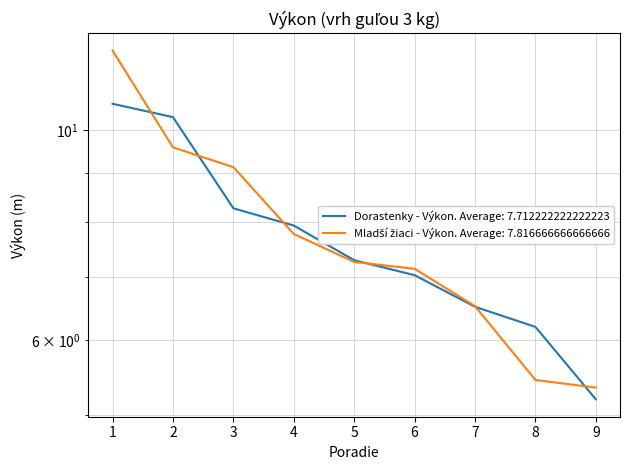

What is the spread (max minus min) of values at 9?

0.1